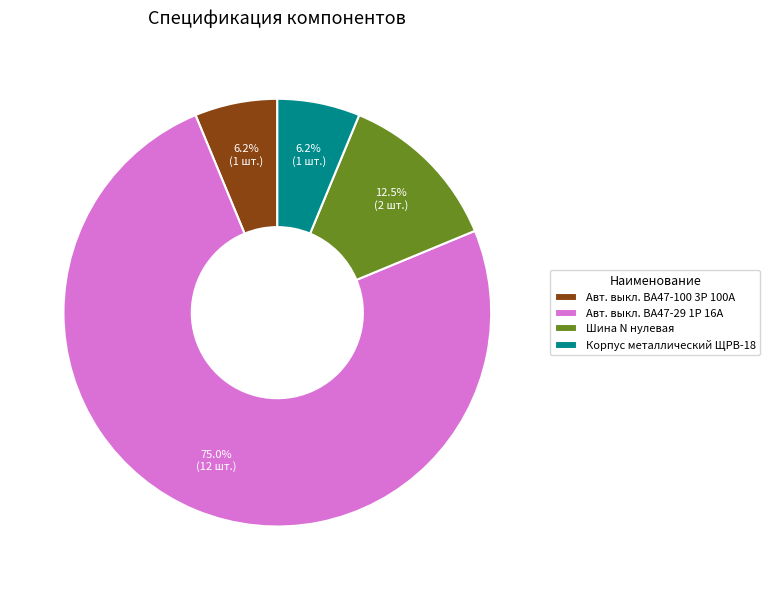

The Авт. выкл. ВА47-100 3Р 100А slice represents 6% of the pie. True or false?

True